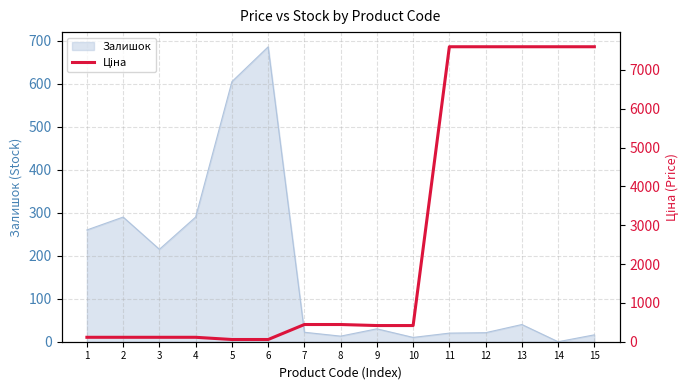

The value at 1 is 40.9. True or false?

False